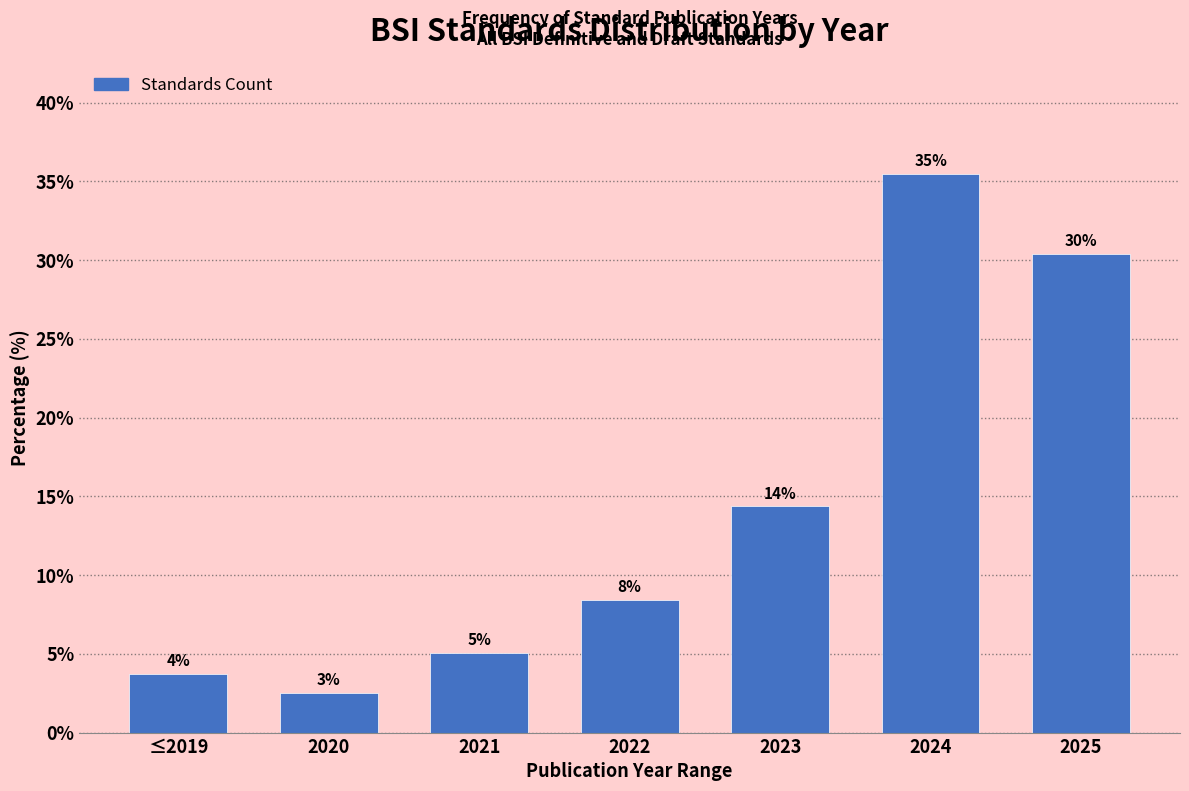

How many bars are there in total?

7